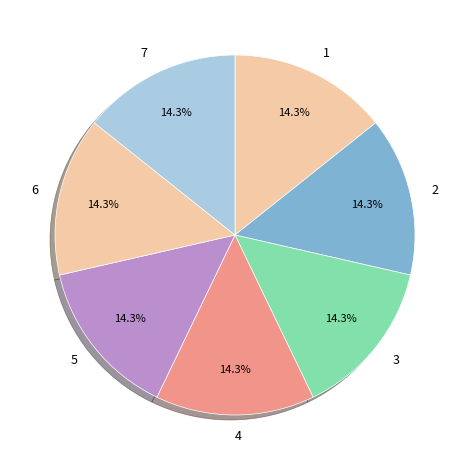

What is the ratio of the value at 1 to the value at 4?

1.0